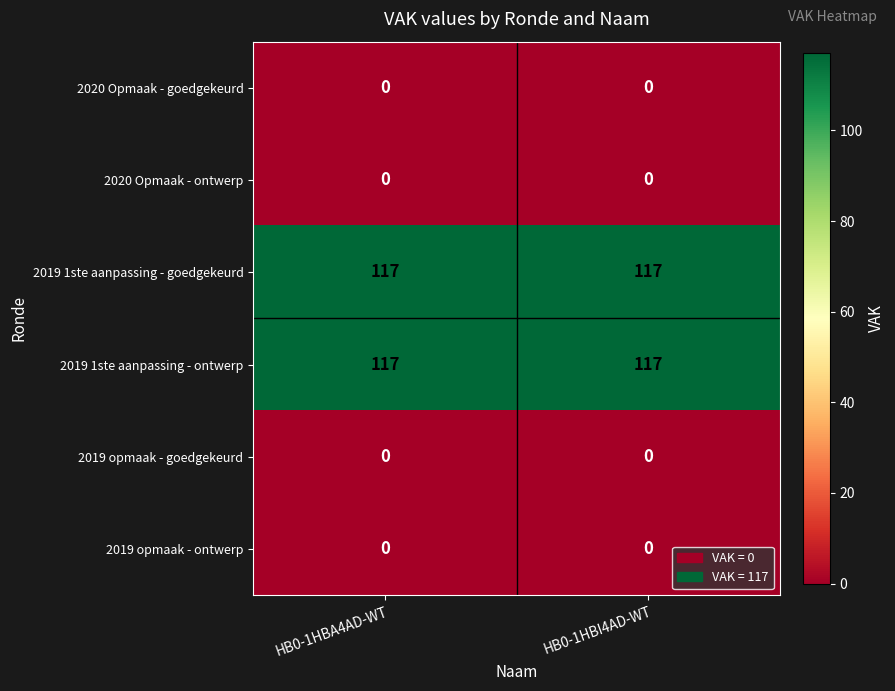

What is the sum of all 2019 1ste aanpassing - goedgekeurd values?

234